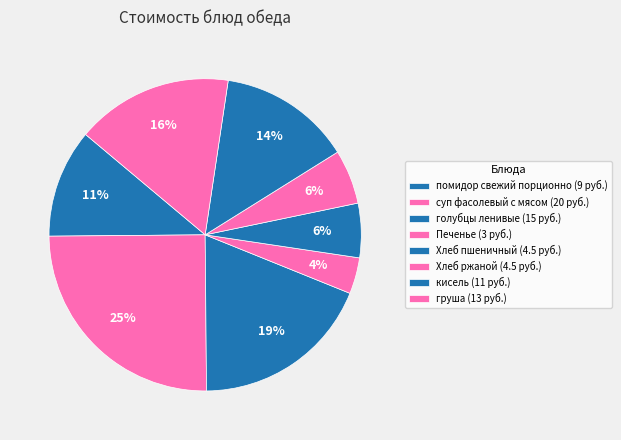

How many slices are in this pie chart?

8